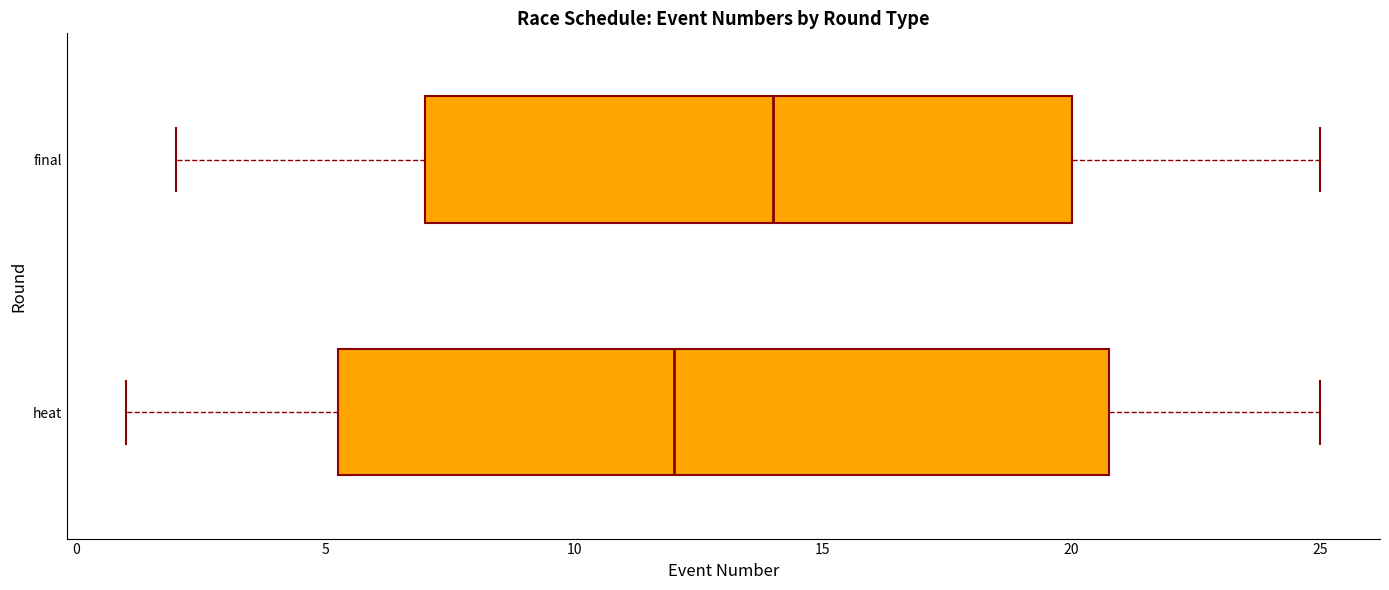

Which box has the furthest to the right median line?

final